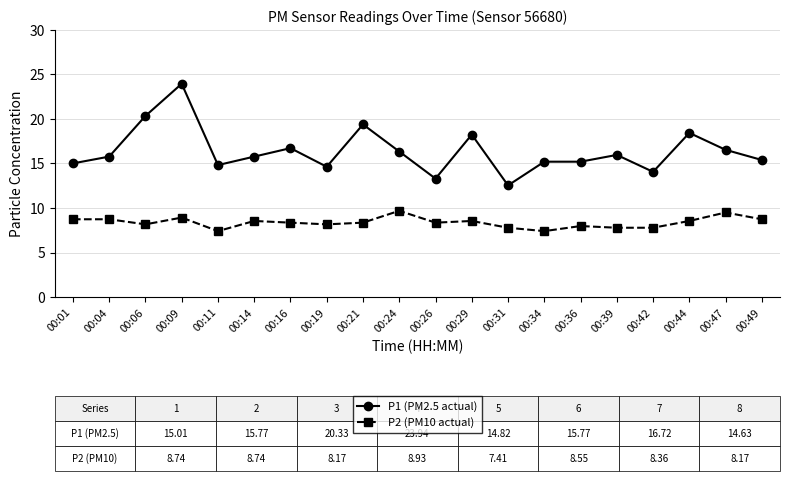

Which series changed the most between 00:06 and 00:09?

P1 (PM2.5 actual)